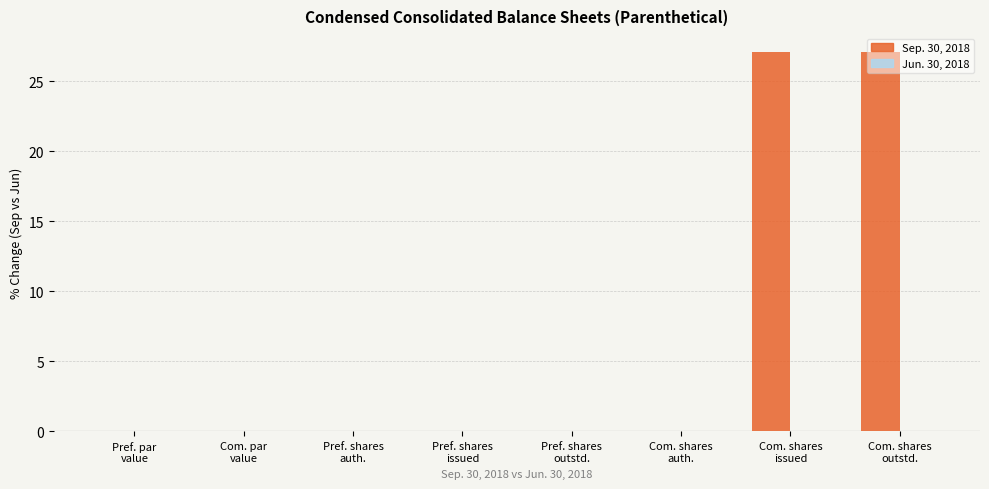

What is the greatest value displayed?

27.1